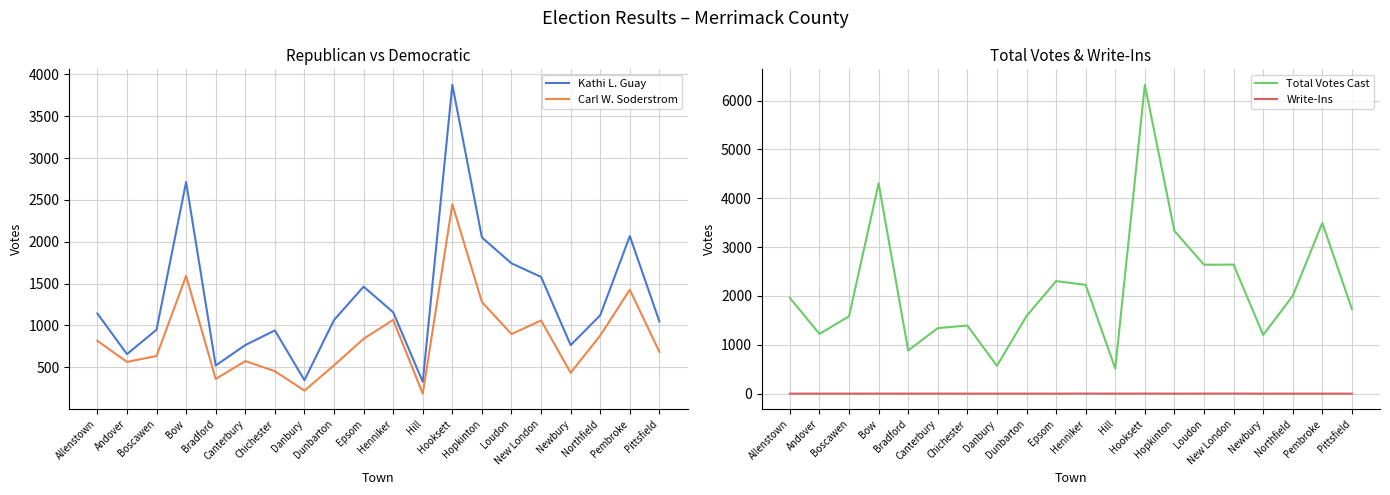

Is this an area chart (filled region under the line)?

No